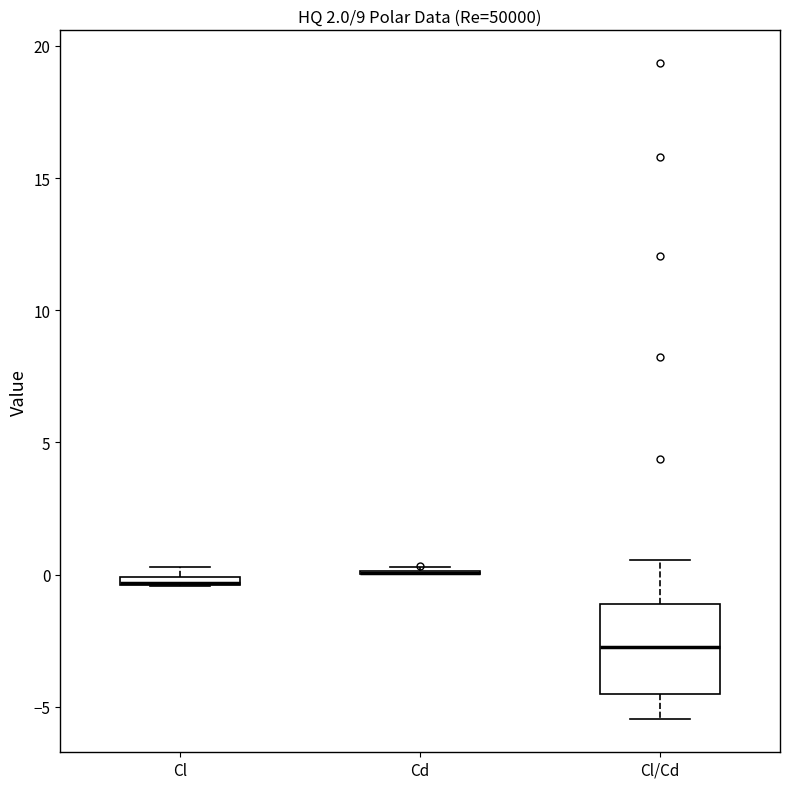

Comparing the boxes themselves (not the whiskers), which one is the tallest?

Cl/Cd